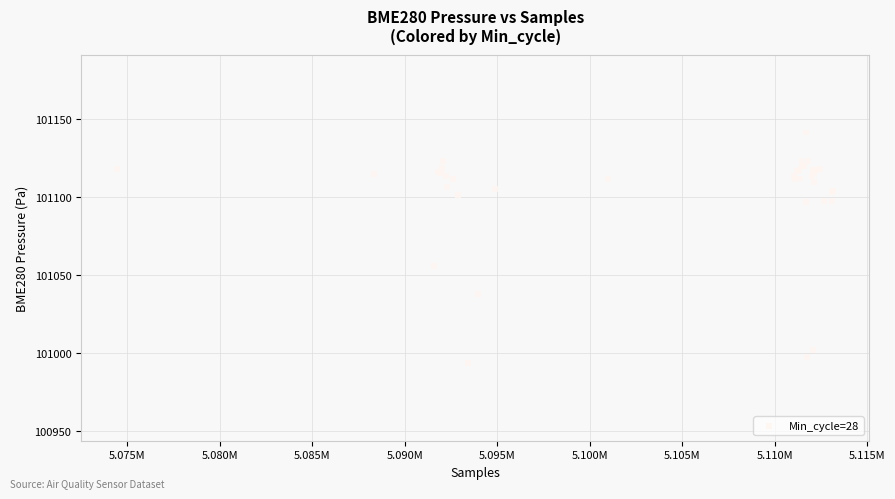

What Y value in the scatter plot is closest to 101067?

101055.4